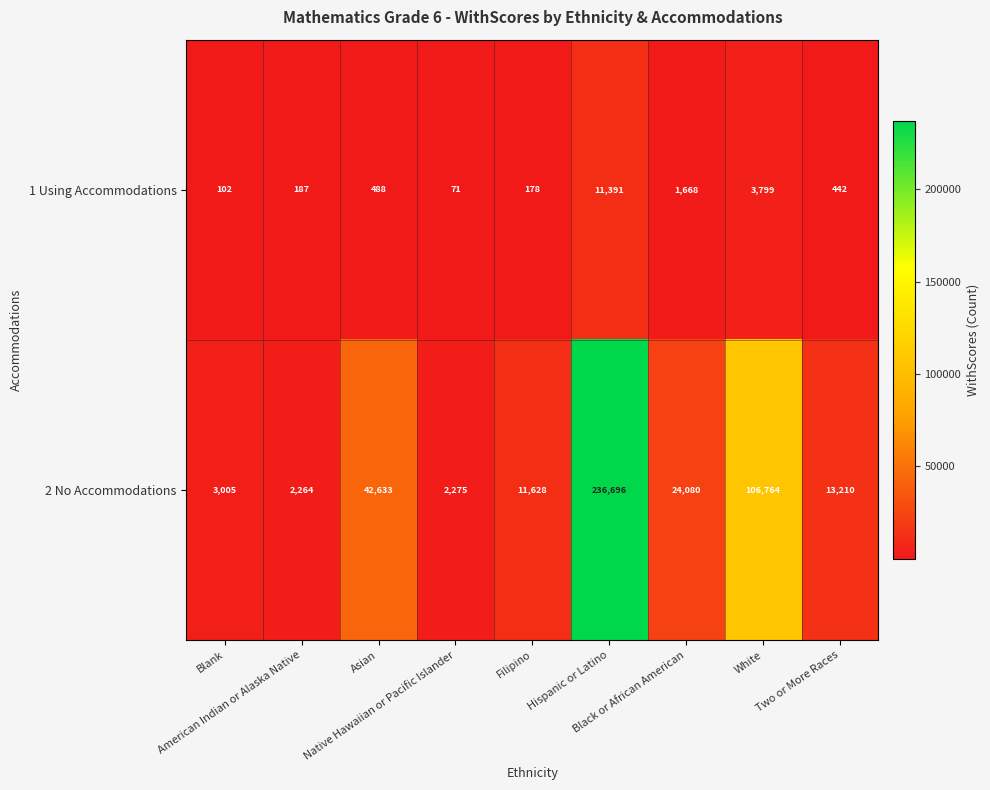

Which series has the widest spread of values?

2 No Accommodations